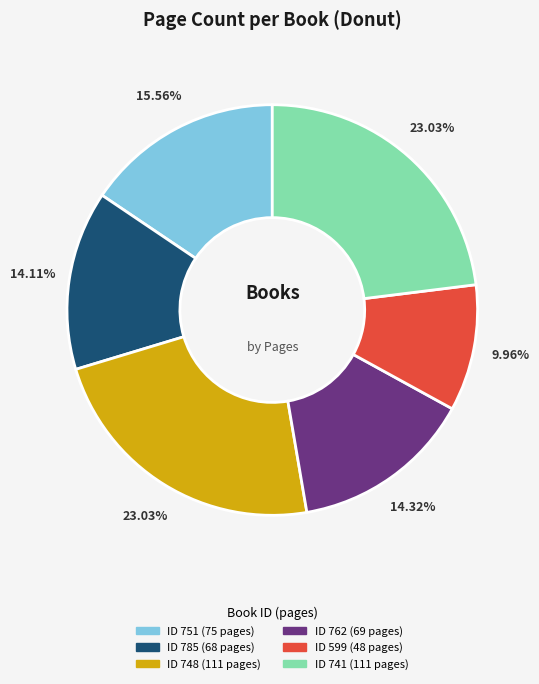

Does any single category account for the majority?

No